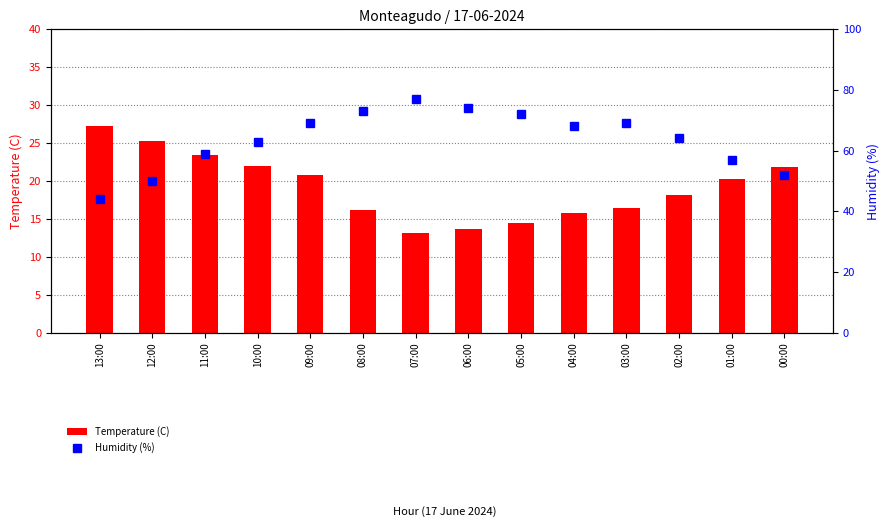

List the labels in order of Temperature (C) value, largest first.

13:00, 12:00, 11:00, 10:00, 00:00, 09:00, 01:00, 02:00, 03:00, 08:00, 04:00, 05:00, 06:00, 07:00